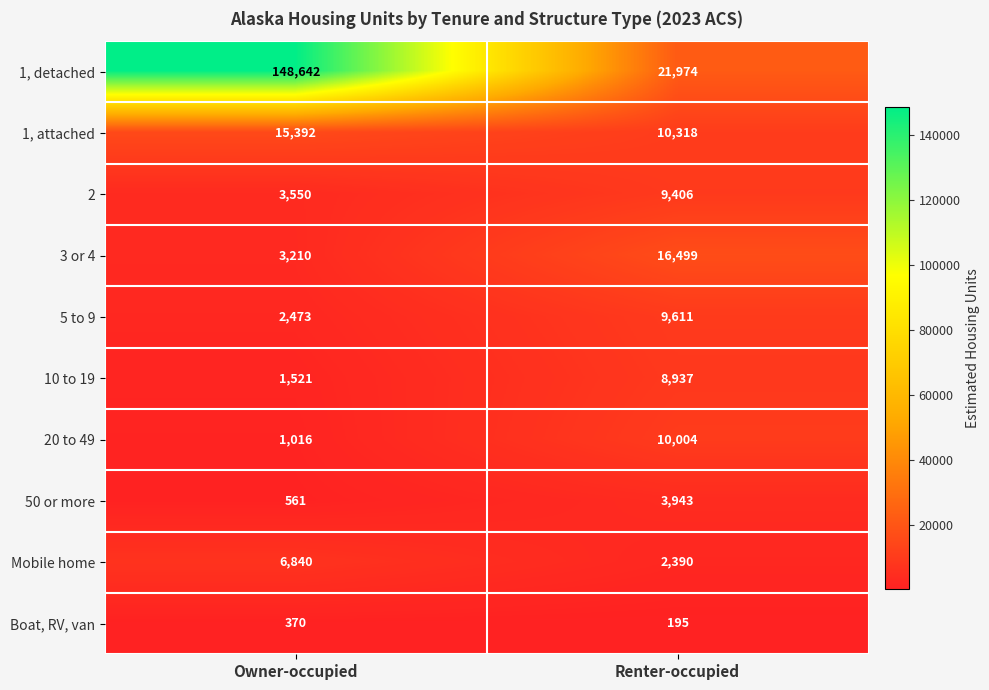

The value of 5 to 9 at Renter-occupied is 9611. True or false?

True